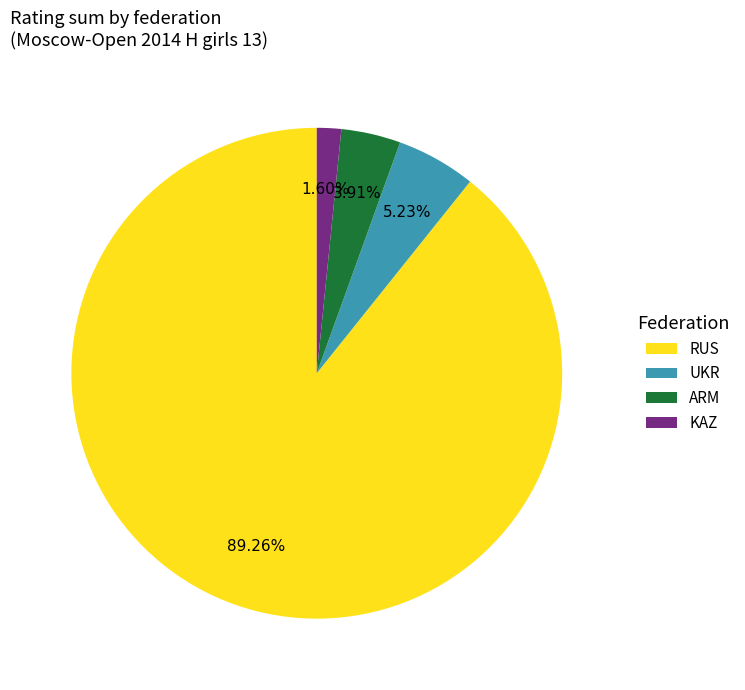

Which has a higher value, KAZ or UKR?

UKR